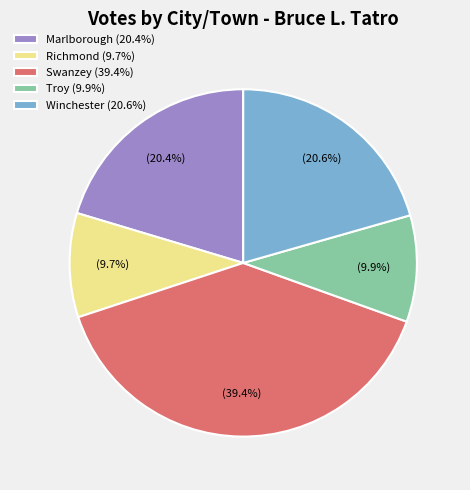

Does any single category account for the majority?

No